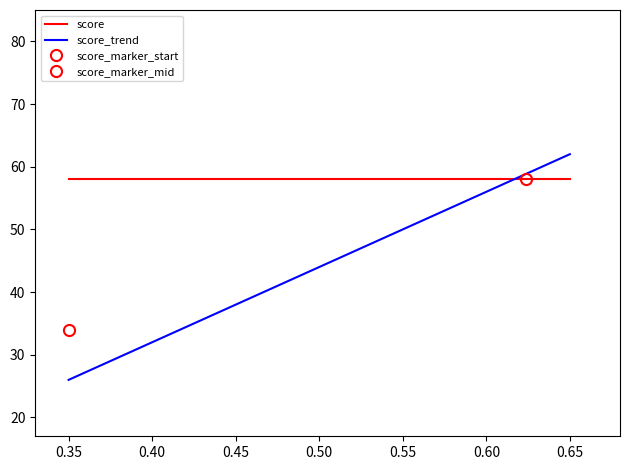

True or false: score_trend has a value of 26.0 at 0.35.

True